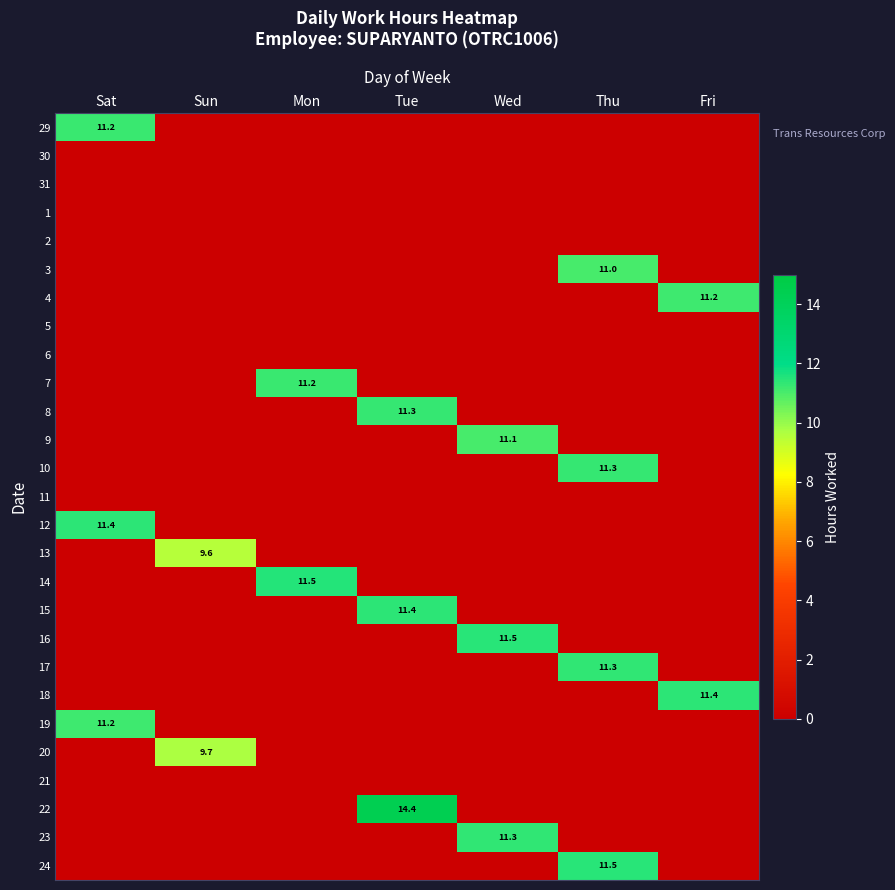

The value of 15 at Tue is 11.4. True or false?

True